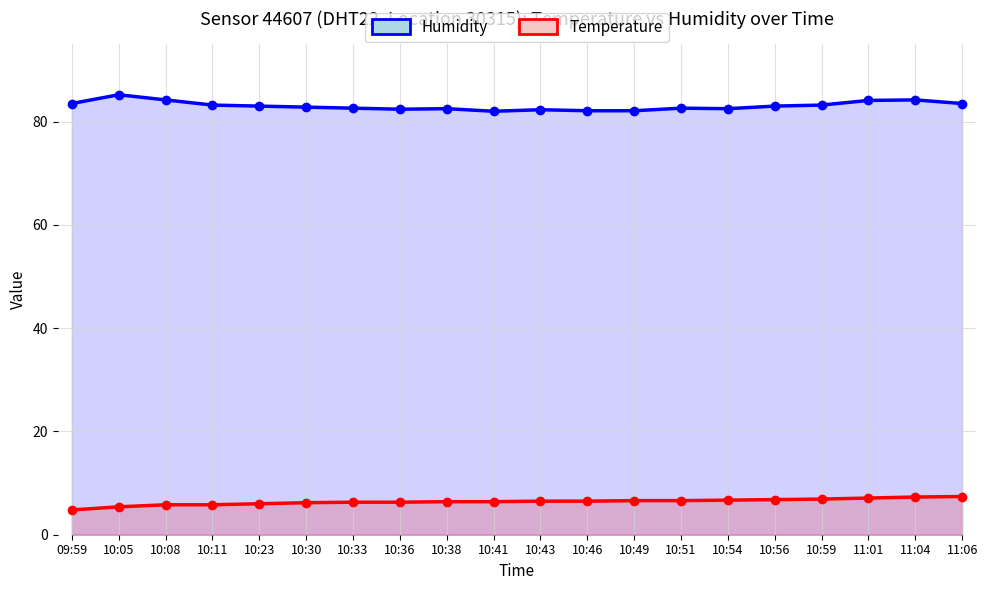

Where does the Temperature series first go above 6?

10:30